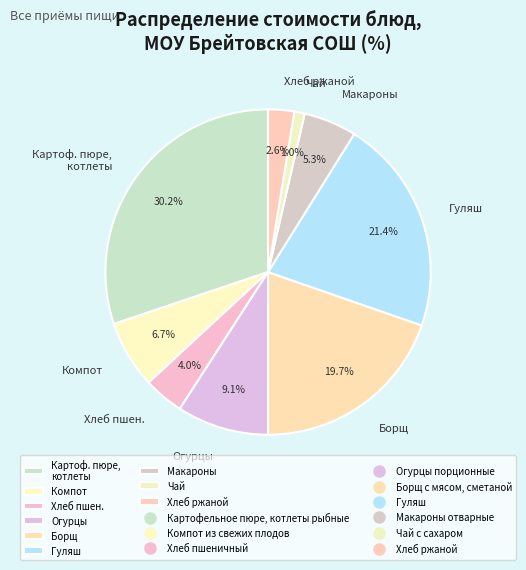

What is the smallest slice in the pie chart?

Чай